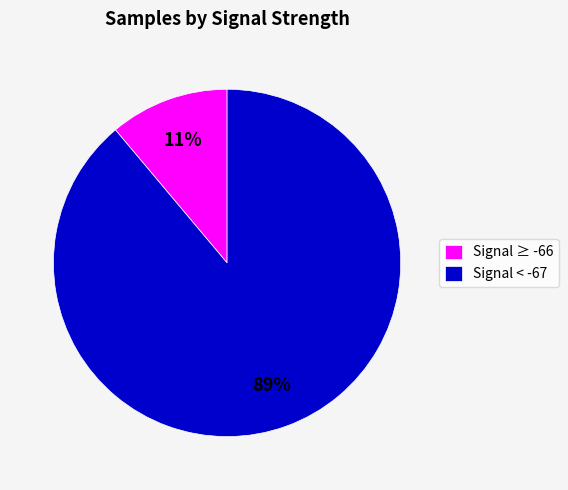

To the nearest percent, what percentage of the pie is Signal < -67?

89%